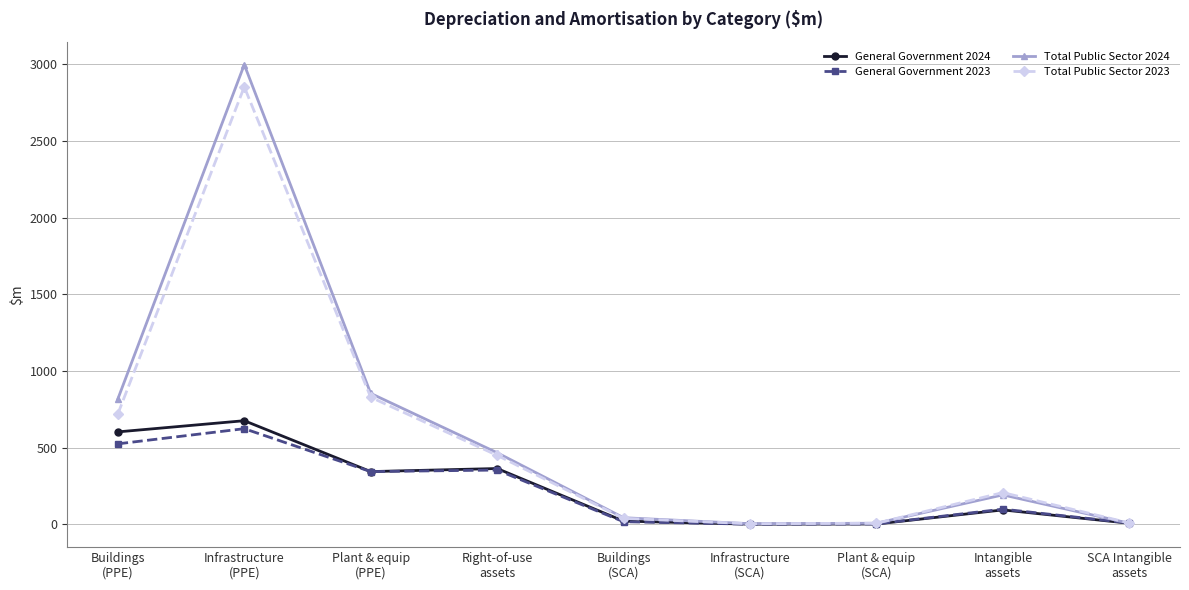

Rank the series by their maximum value, from highest to lowest.

Total Public Sector 2024, Total Public Sector 2023, General Government 2024, General Government 2023